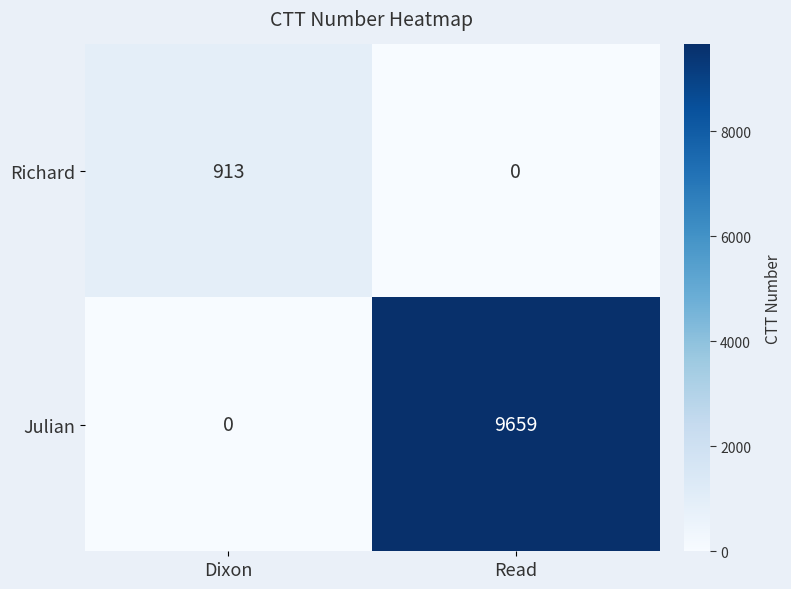

Which series changed the most between Dixon and Read?

Julian